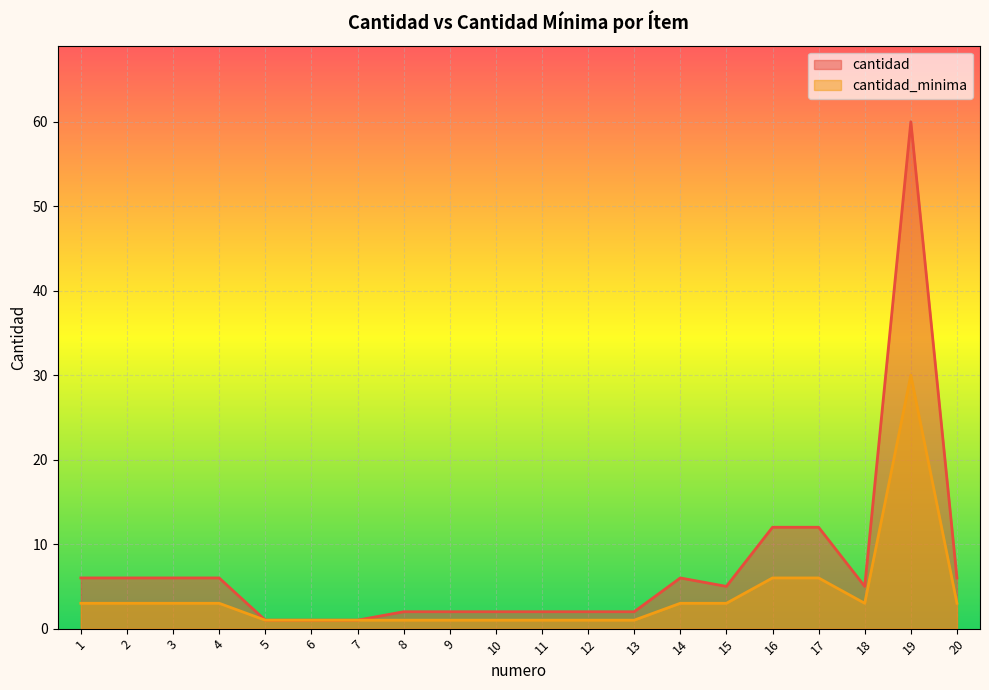

What is the sum of all cantidad_minima values?

75